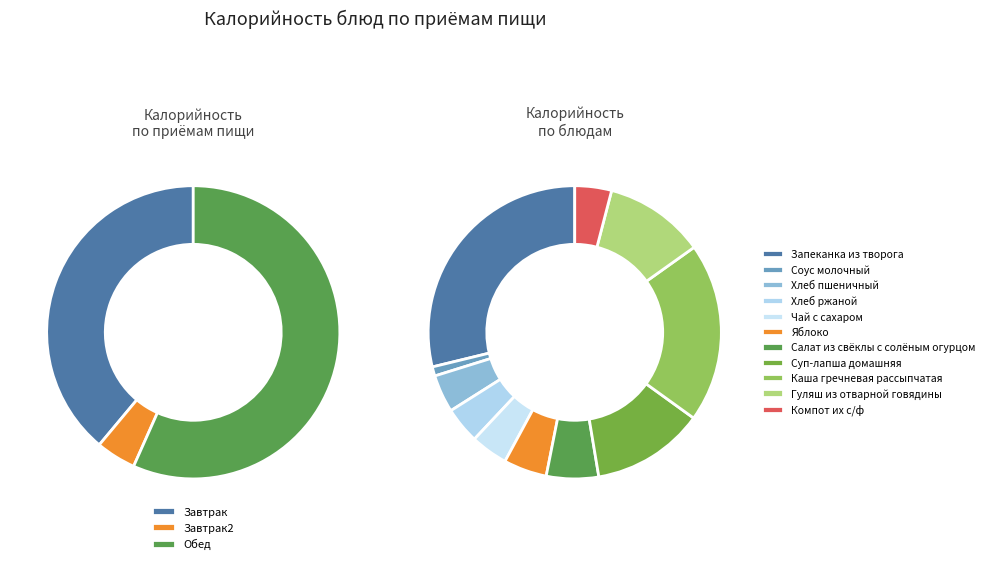

Is there a majority slice in this chart?

No